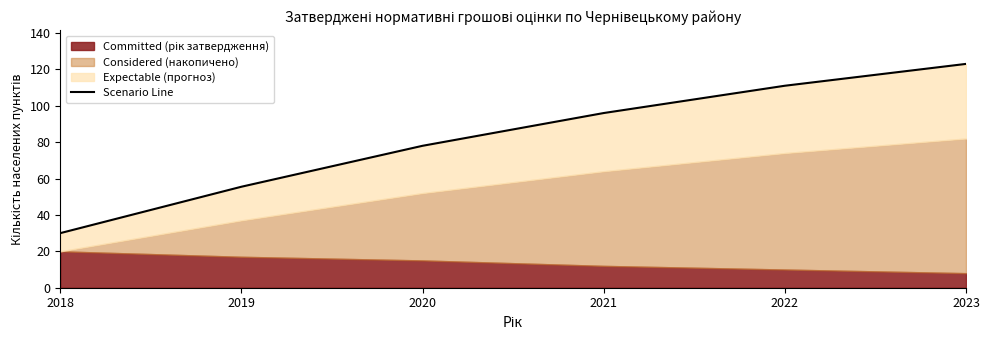

What is the ratio of the value at 2023 to the value at 2021?

1.3